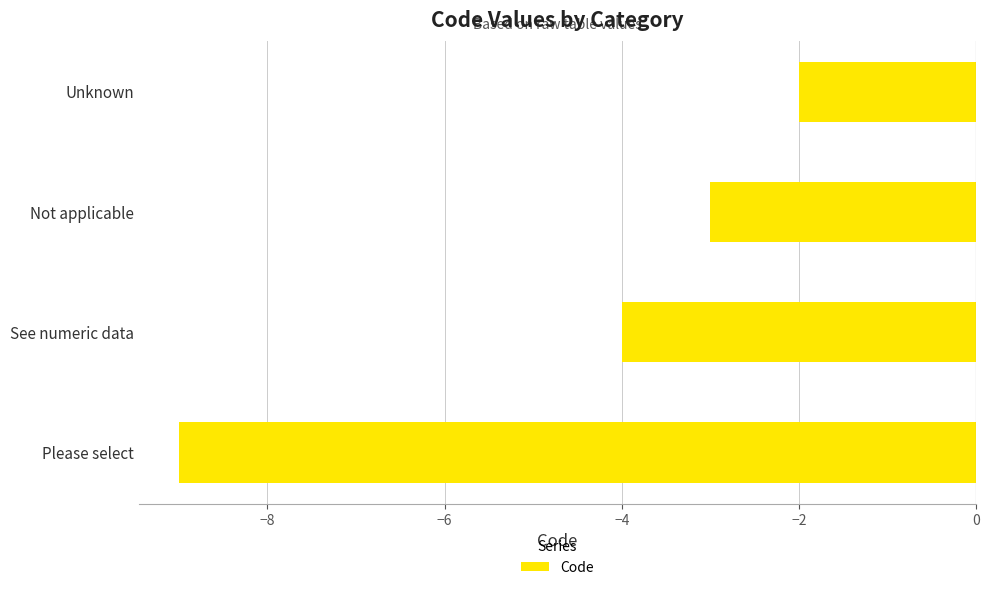

Reading top to bottom, extract all data points from this chart.

-2	-3	-4	-9